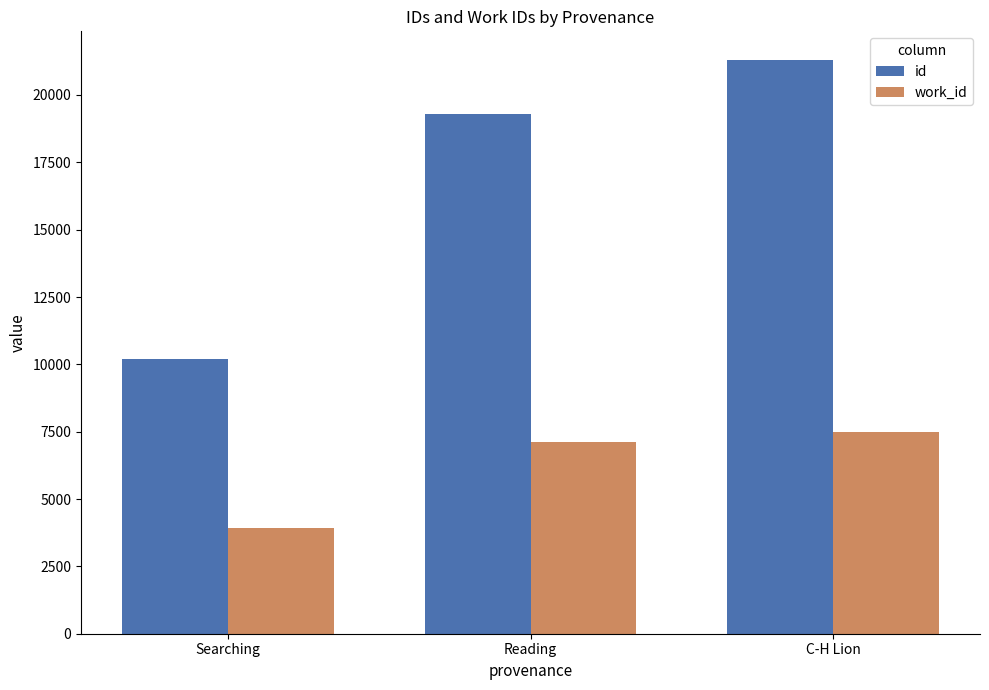

The work_id series shows 9315 at Reading. True or false?

False